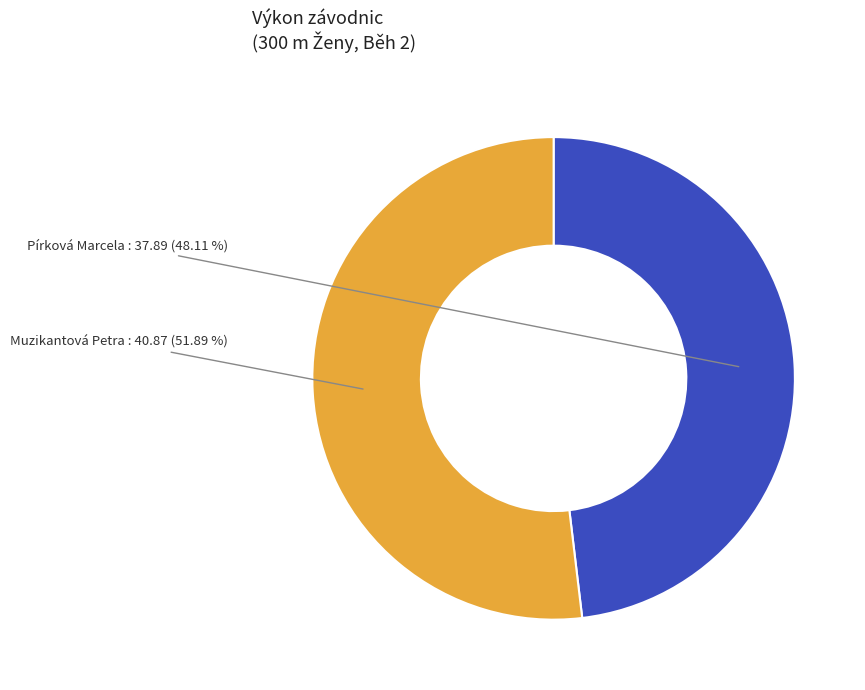

How many segments does this pie chart have?

2